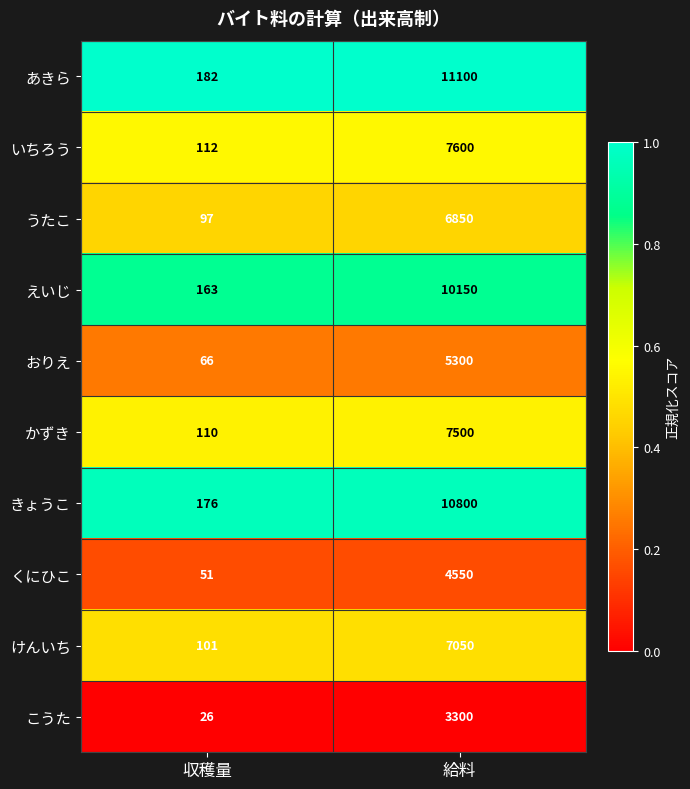

Which category has the highest value across all series?

給料